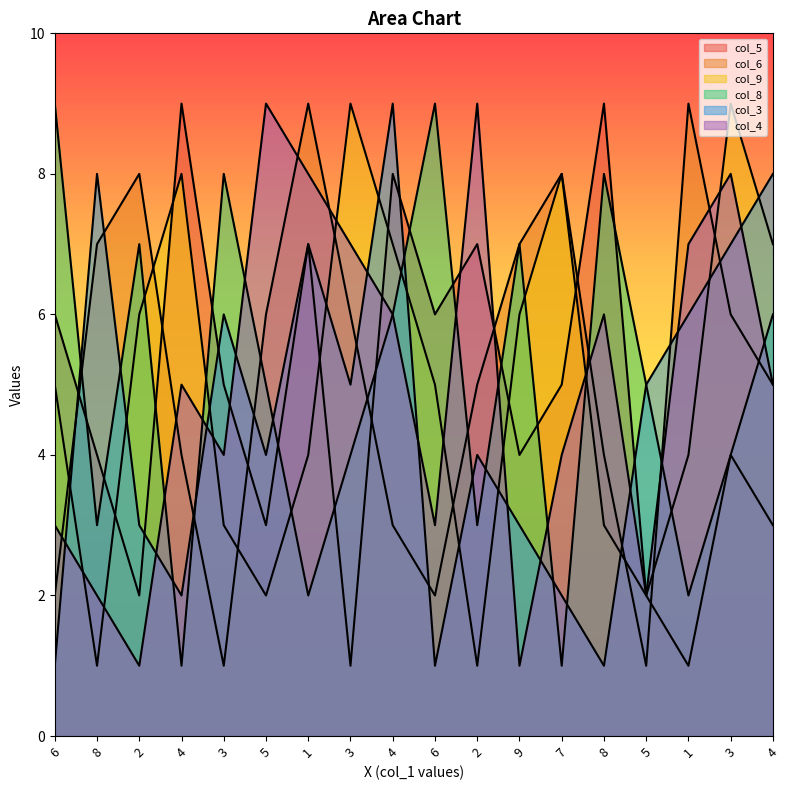

After their last crossing, which series has the higher values: col_4 or col_6?

col_4